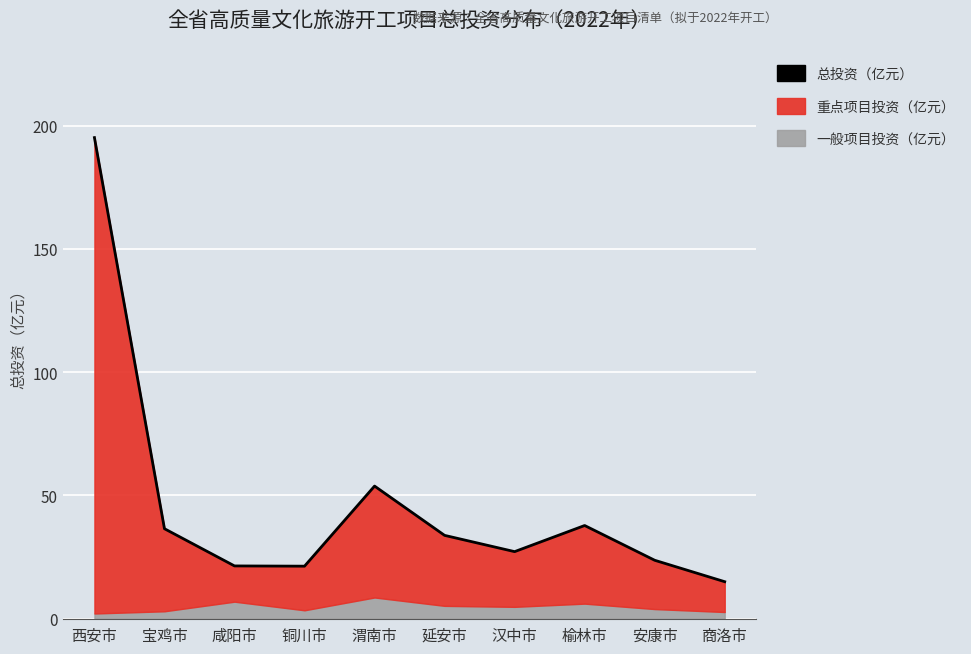

What is the label of the 6th point from the right?

渭南市